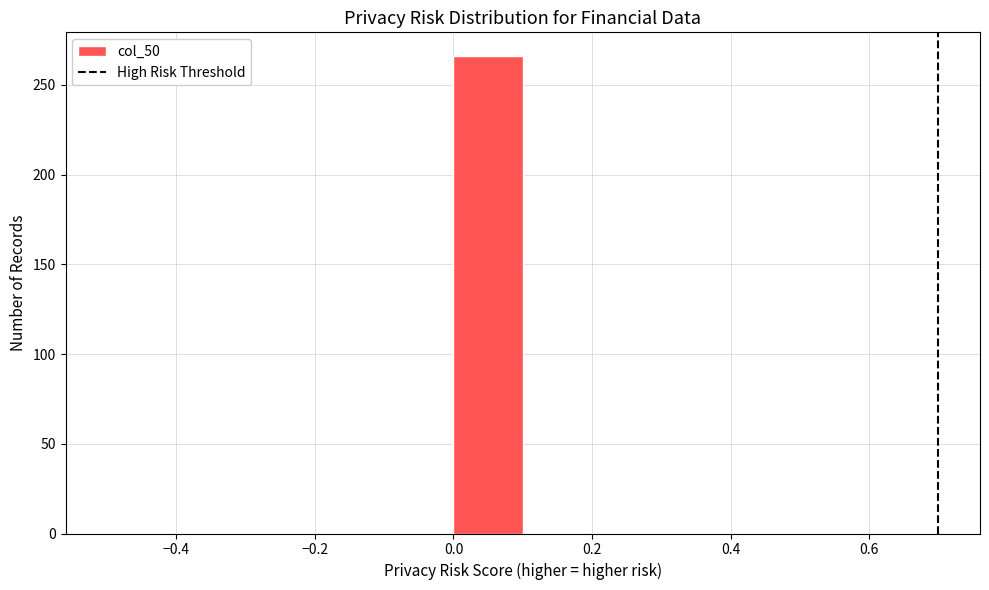

Reading left to right, transcribe this chart: for each bar, give the range it covers on the x-axis and its height. The values are not printed on the chart, so give them approximately, as read against the axis.

-0.5 to -0.4: 0
-0.4 to -0.3: 0
-0.3 to -0.2: 0
-0.2 to -0.1: 0
-0.1 to 0.0: 0
0.0 to 0.1: 265
0.1 to 0.2: 0
0.2 to 0.3: 0
0.3 to 0.4: 0
0.4 to 0.5: 0